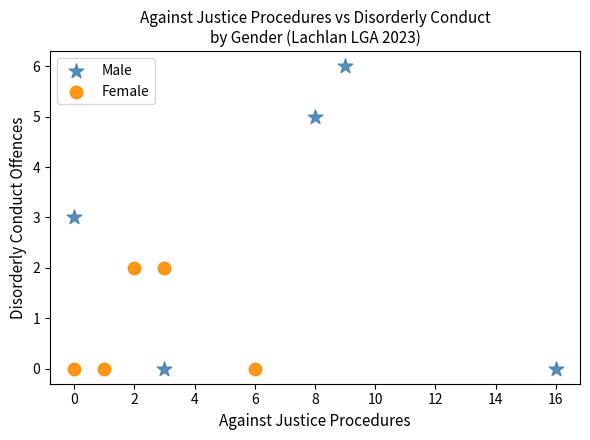

Which series contains the highest Y value?

Male